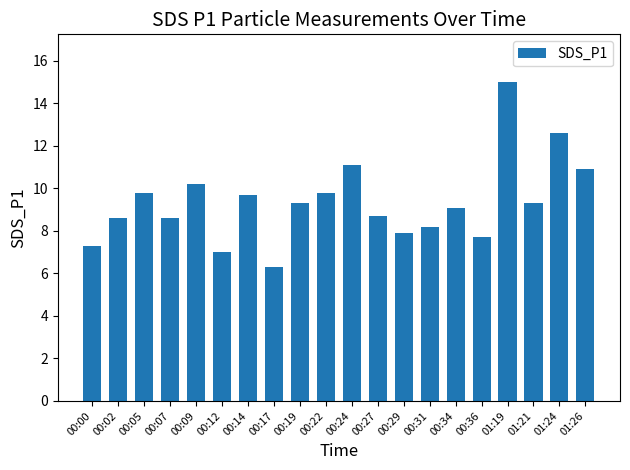

Are the bars grouped side by side (vs. stacked)?

No